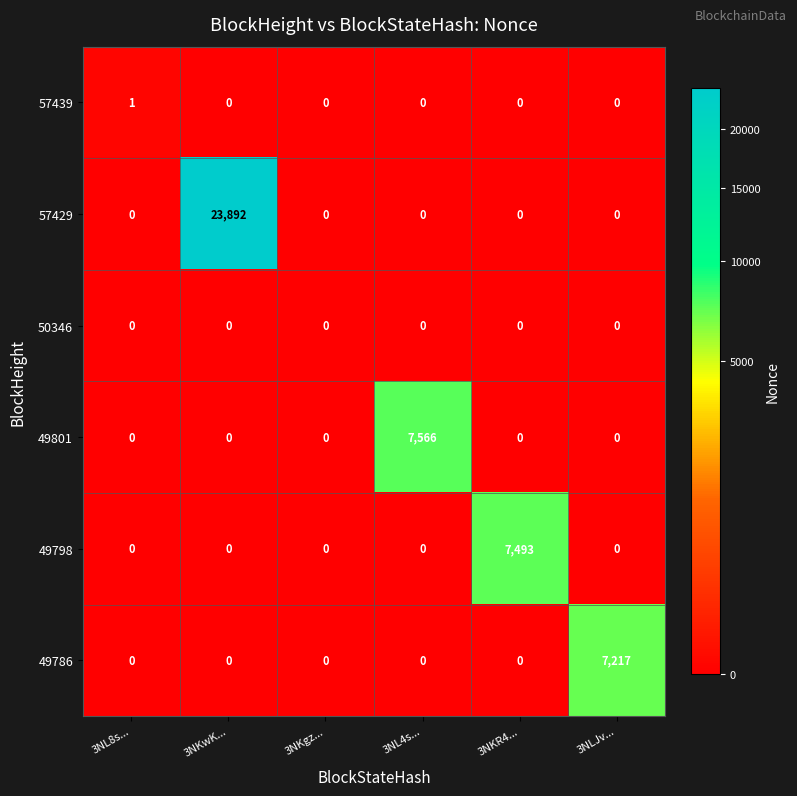

Rank the series by their maximum value, from highest to lowest.

57429, 49801, 49798, 49786, 57439, 50346